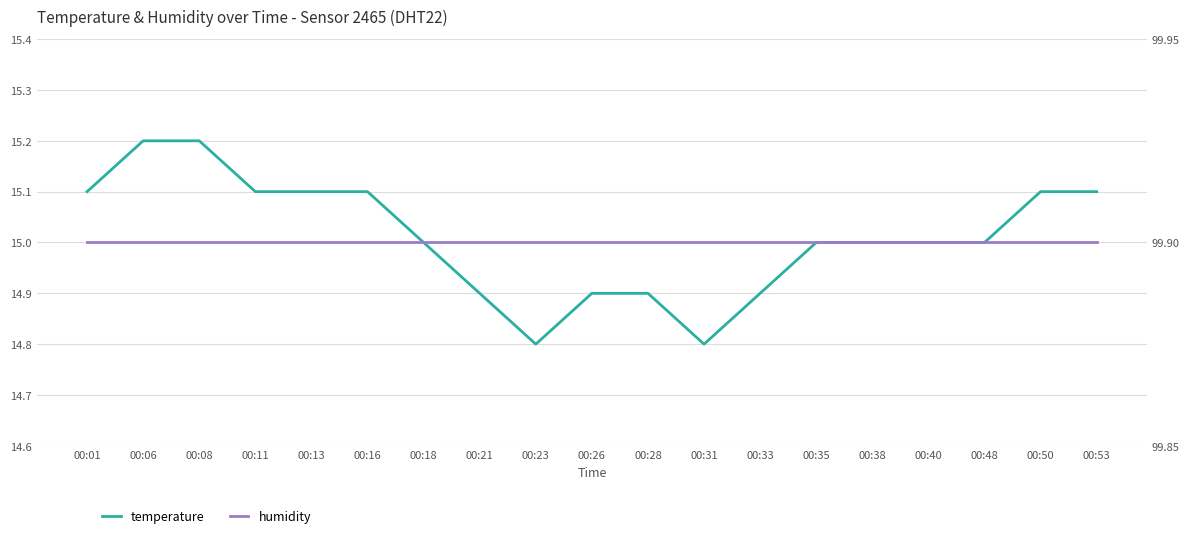

What is the value of the humidity point at the 5th from the left?

99.9